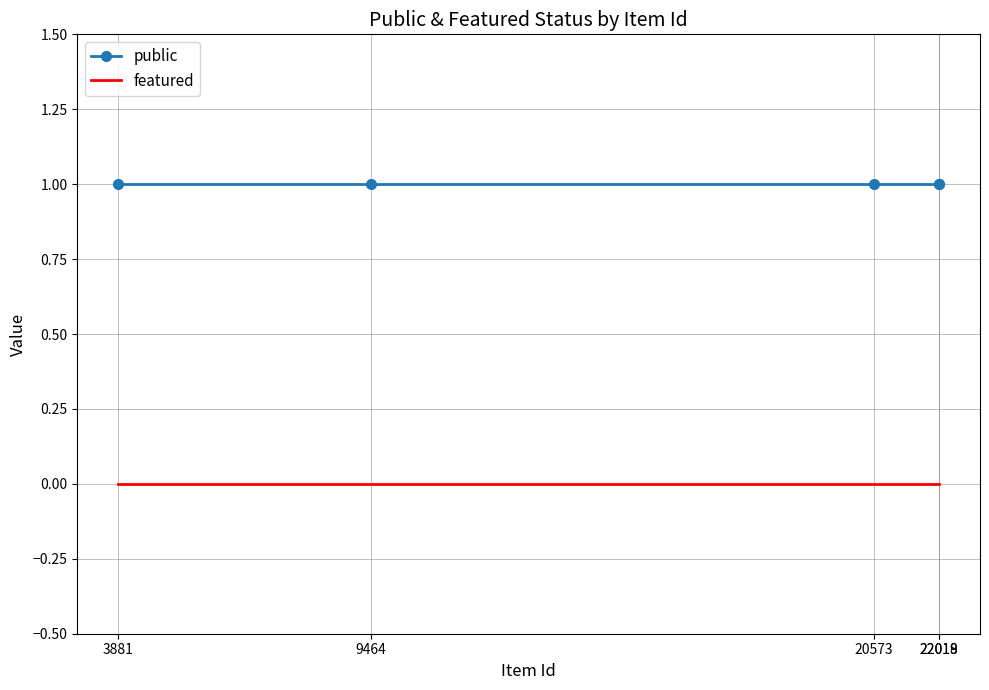

True or false: public has more than 2 interior local peaks.

False